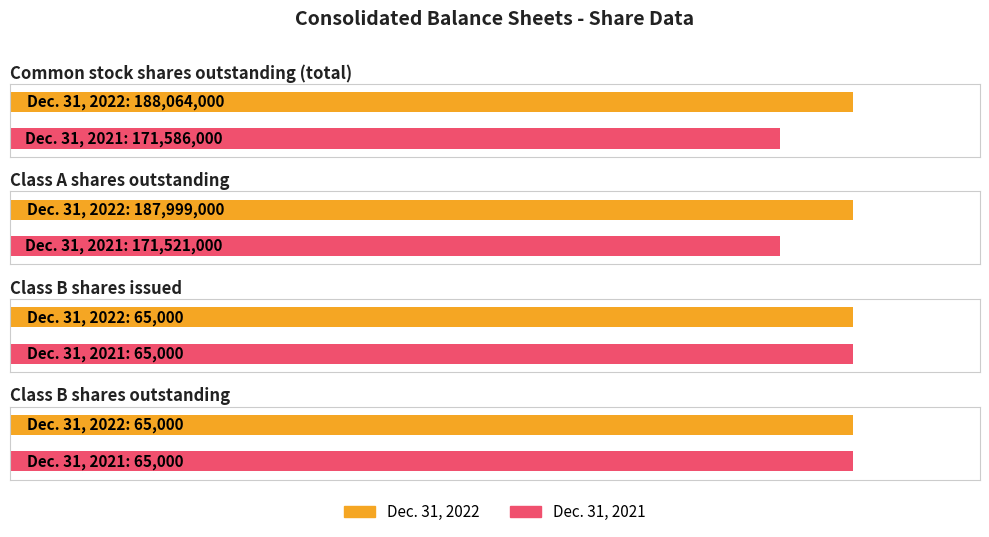

Rank the series by their maximum value, from highest to lowest.

Dec. 31, 2022, Dec. 31, 2021